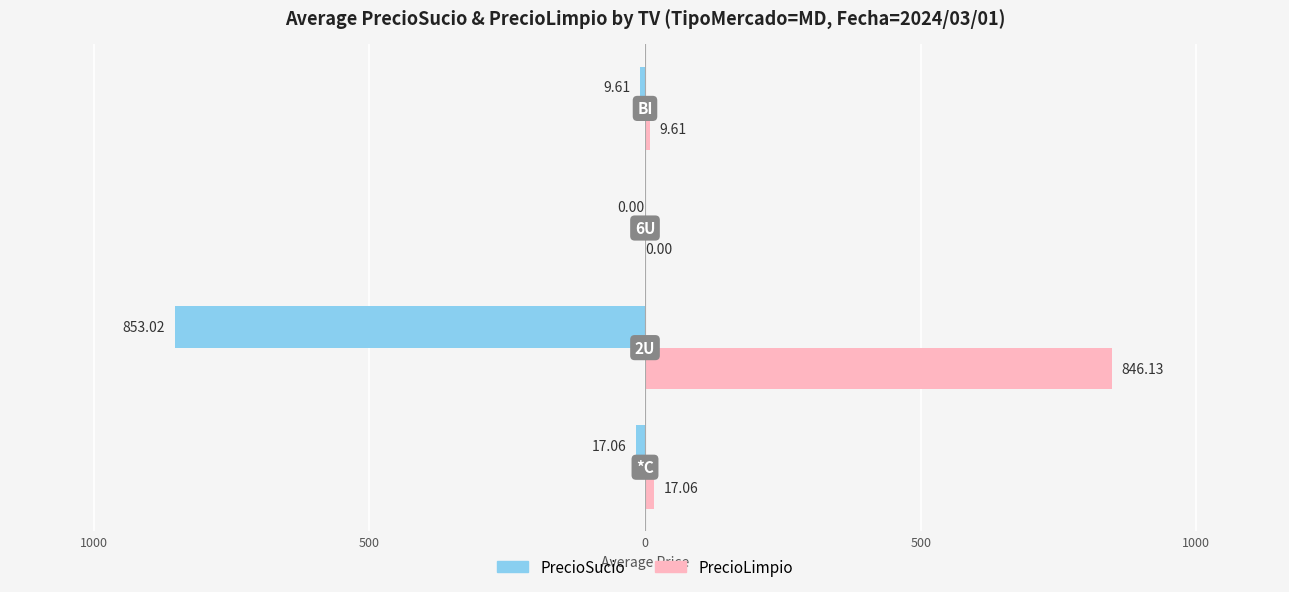

What are all the series names shown in the legend?

PrecioSucio, PrecioLimpio